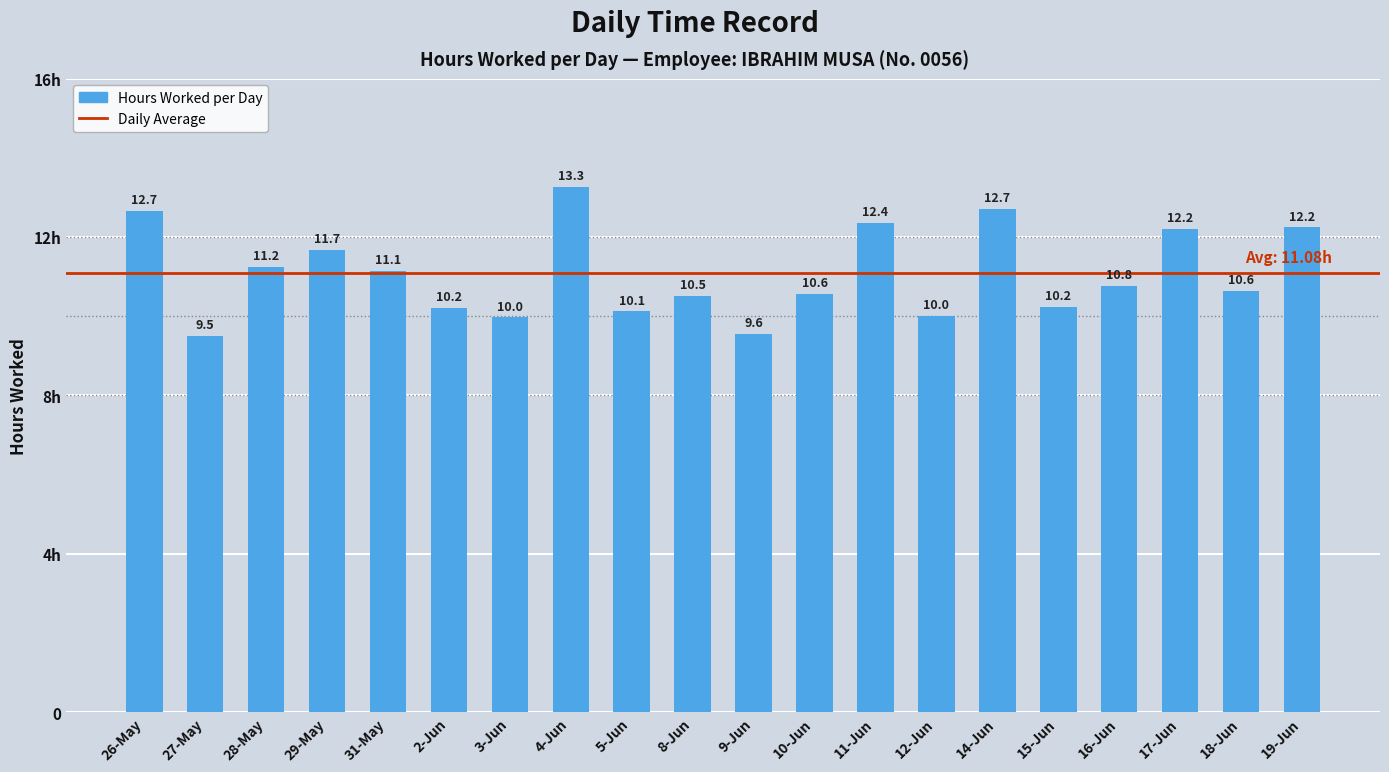

At which category does the chart reach its peak across all series?

4-Jun